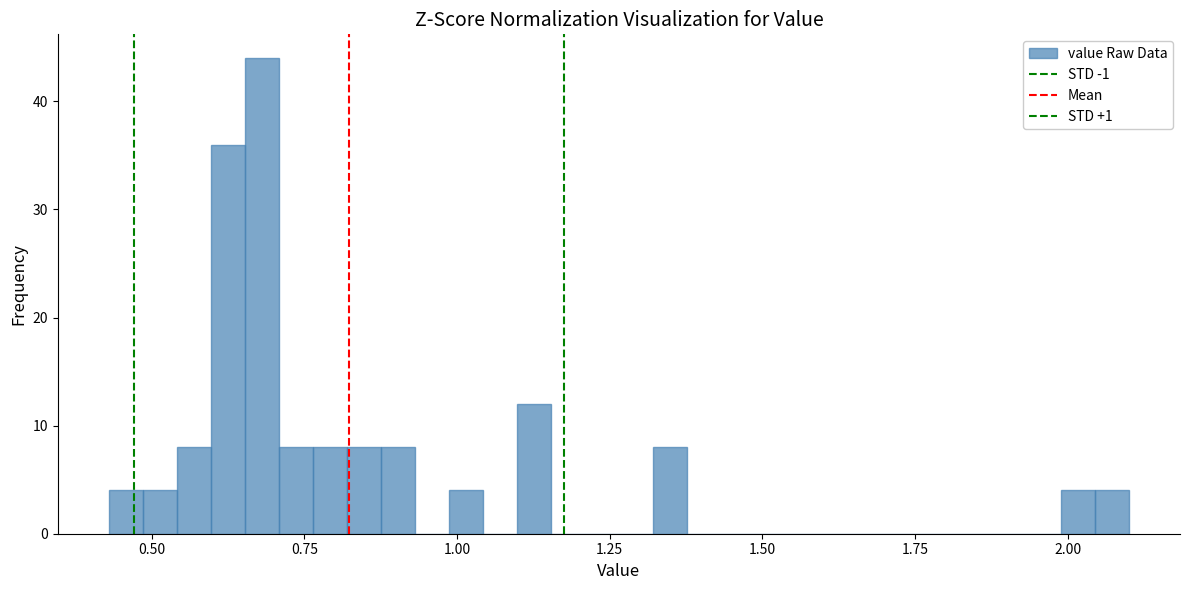

Read against the x-axis, roughly where is the centre of the tallest bar?

0.70